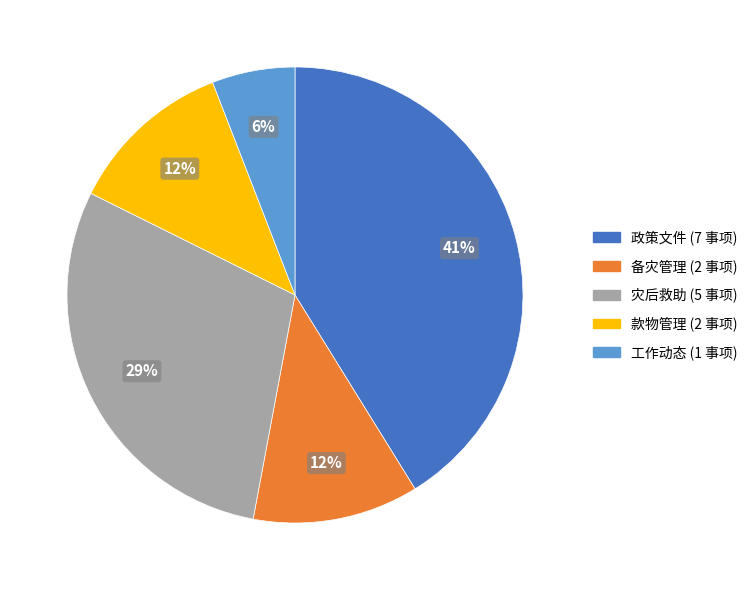

Does 政策文件 account for over 50% of the chart?

No